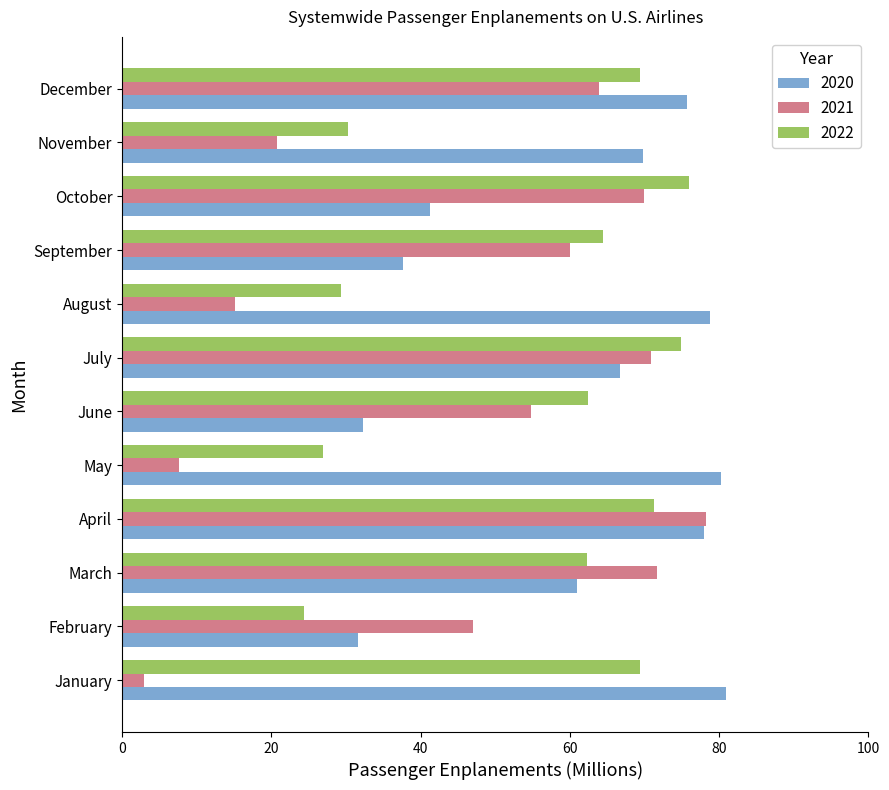

True or false: 2021 has a value of 117.1 at October.

False